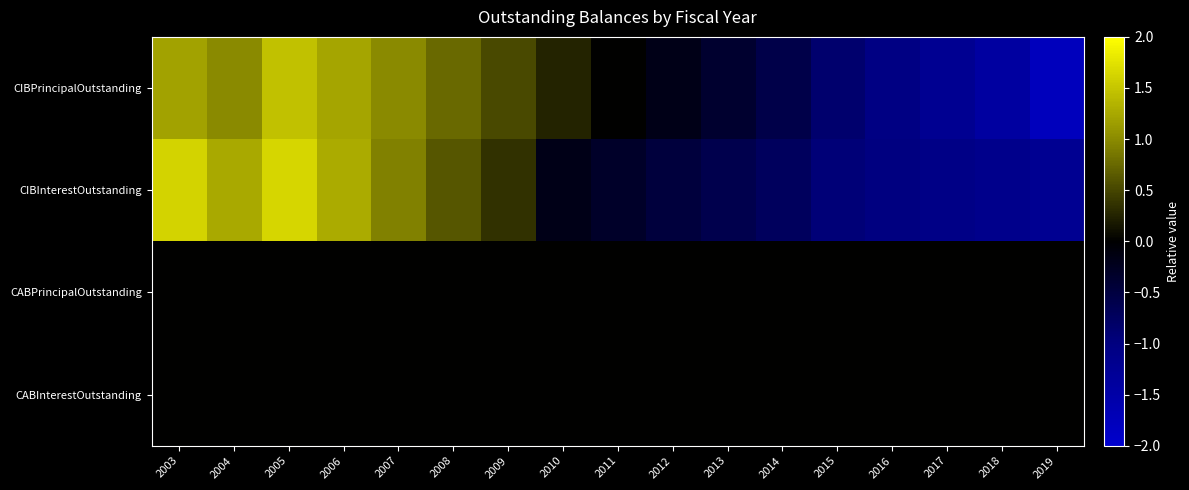

How many data points does each series have?

17